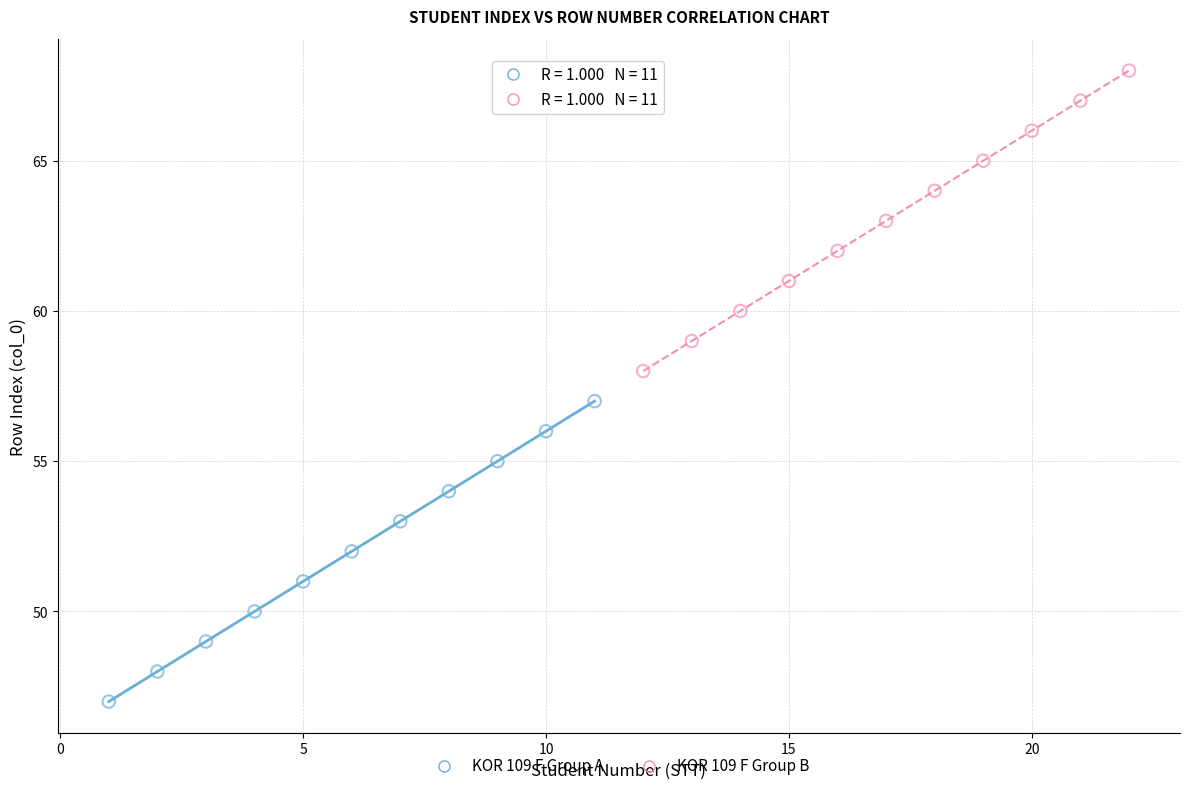

Which series contains the lowest Y value?

KOR 109 F Group A